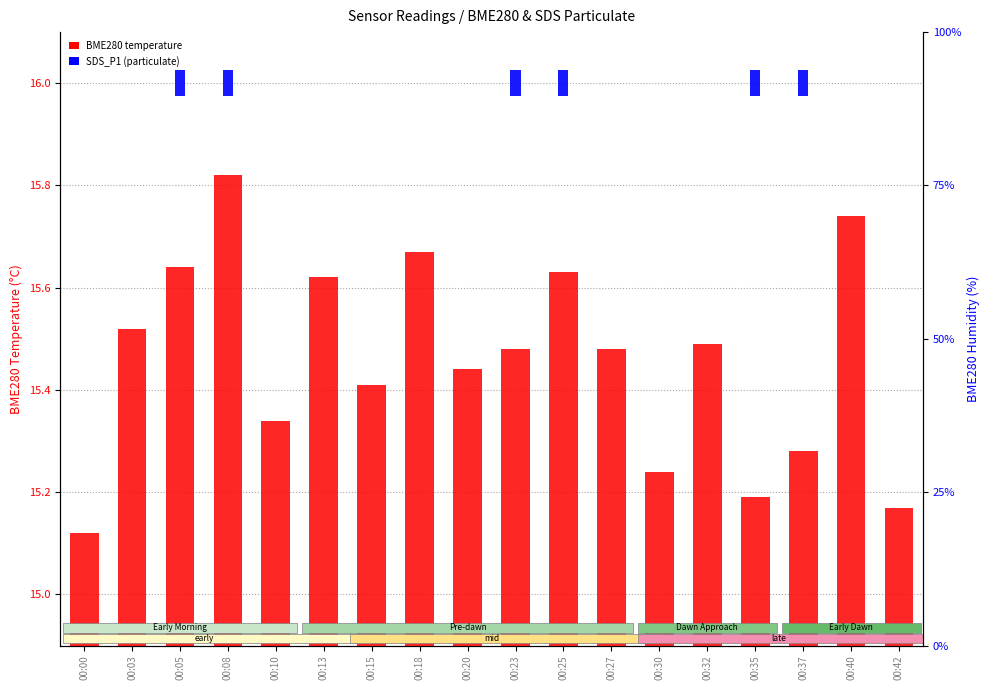

What is the difference between the maximum and minimum values in the BME280 temperature series?

0.7